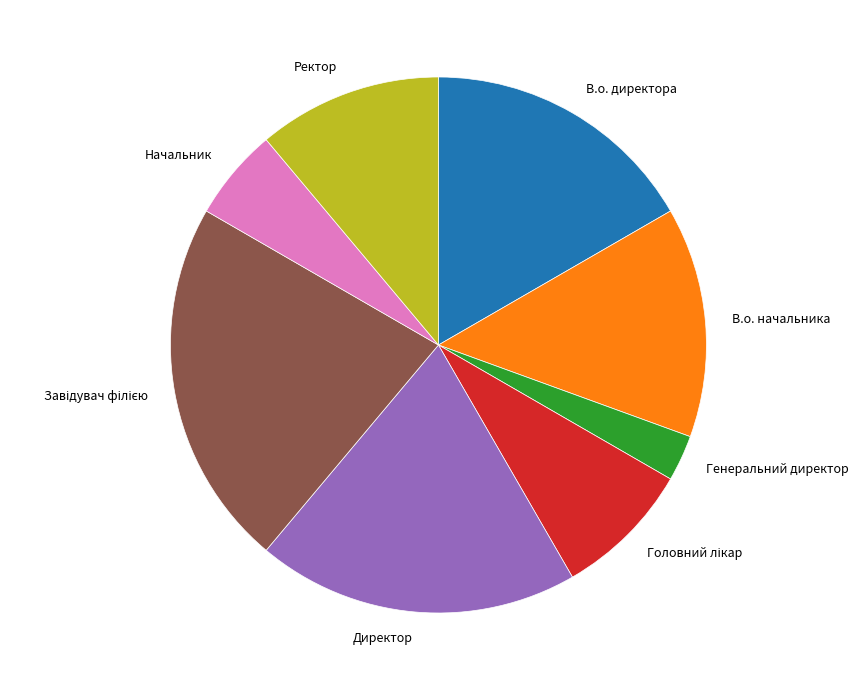

Approximately how many times larger is the value at В.о. начальника compared to Генеральний директор?

5.0